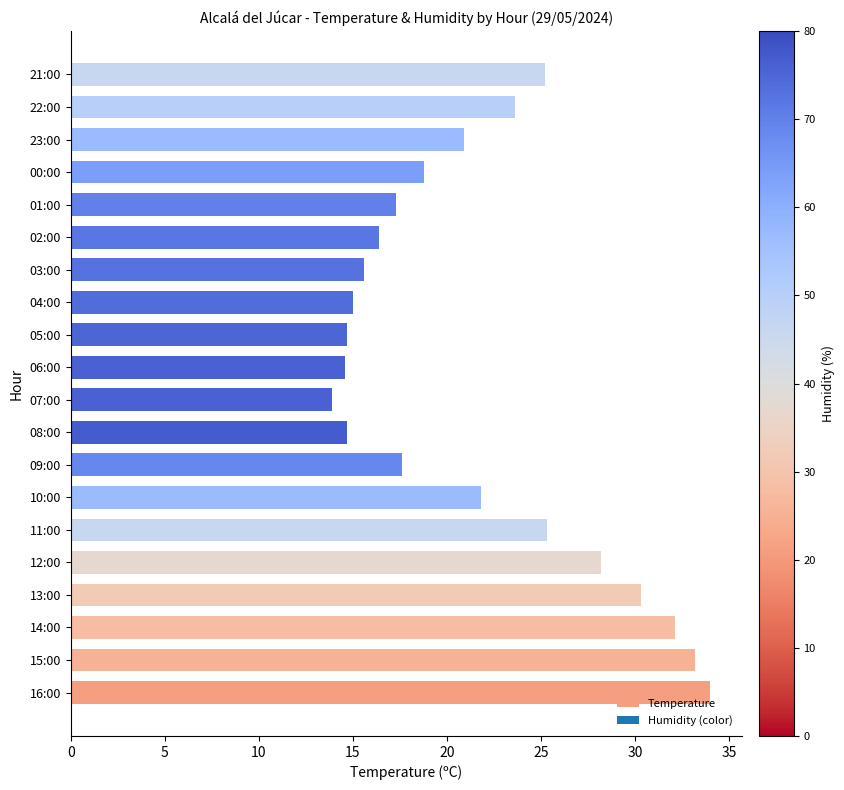

What is the average value?

21.7